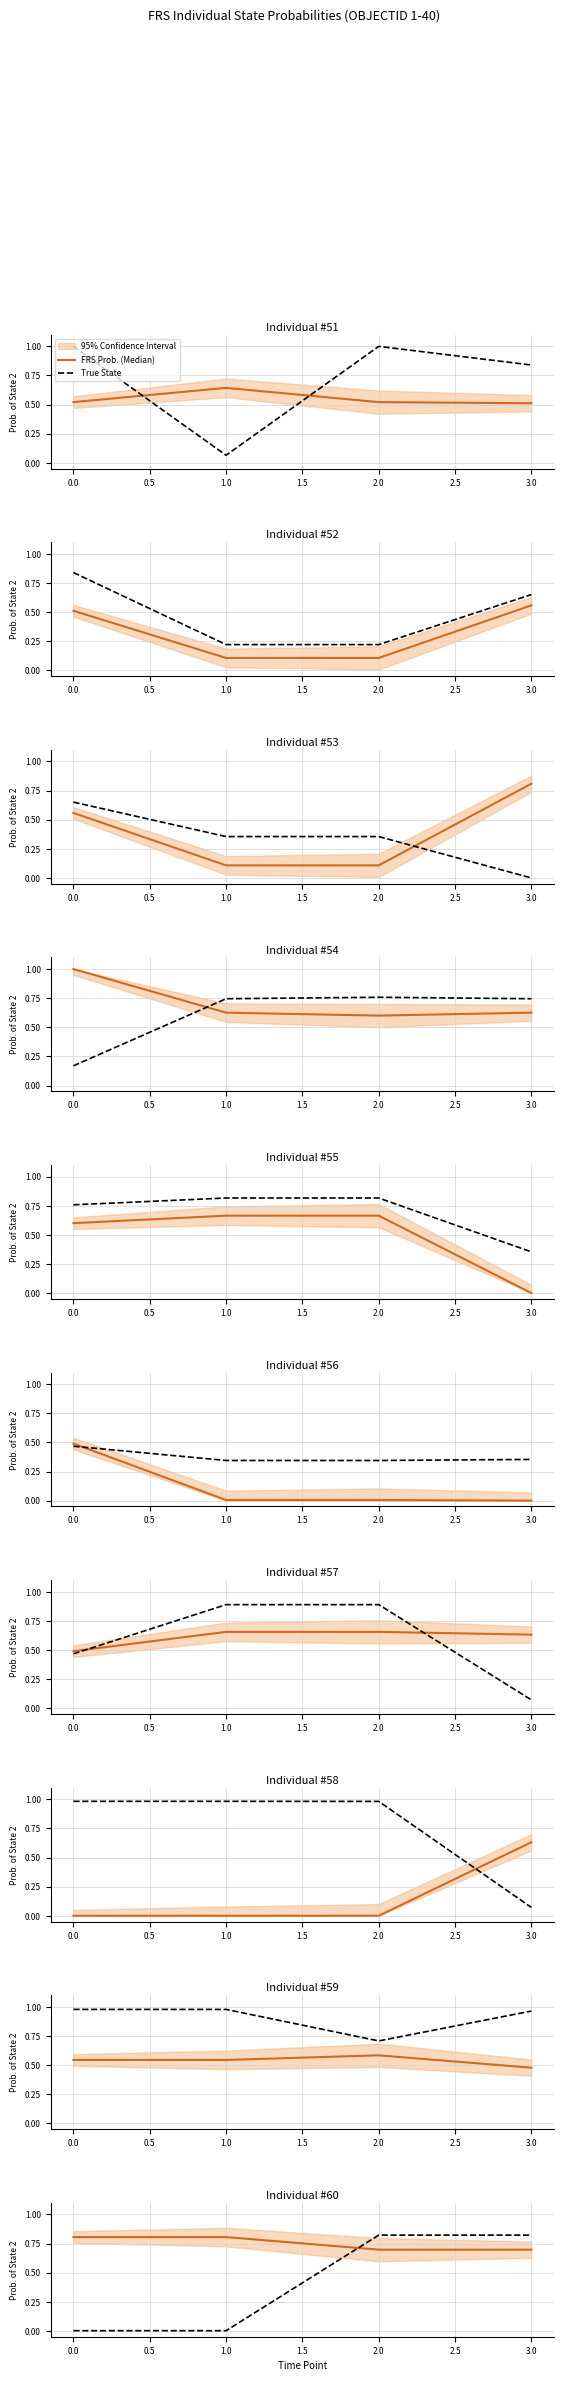

What are all the series names shown in the legend?

FRS Prob. (Median), True State